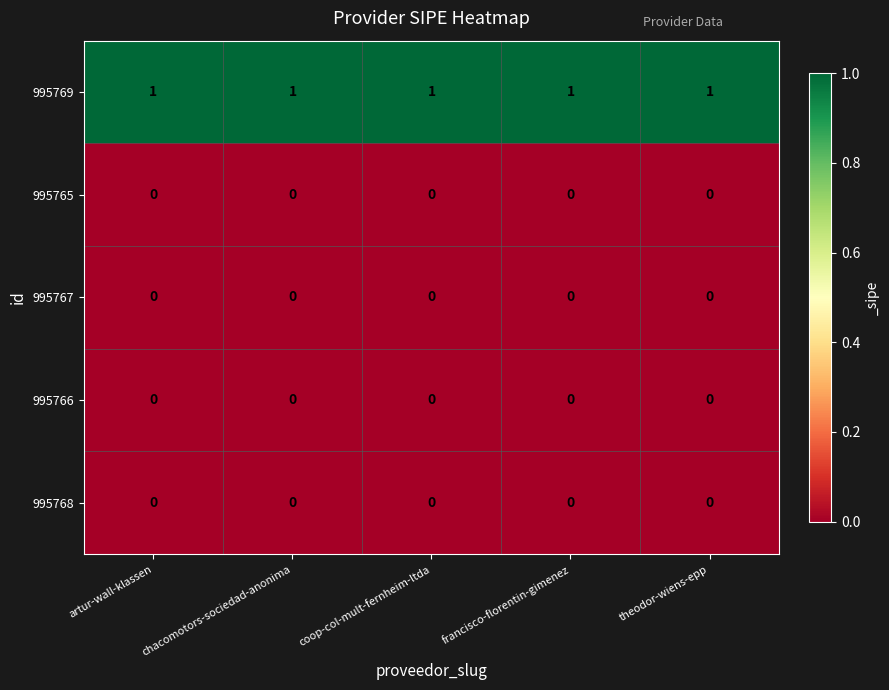

What is the difference between the highest and lowest values at chacomotors-sociedad-anonima?

1